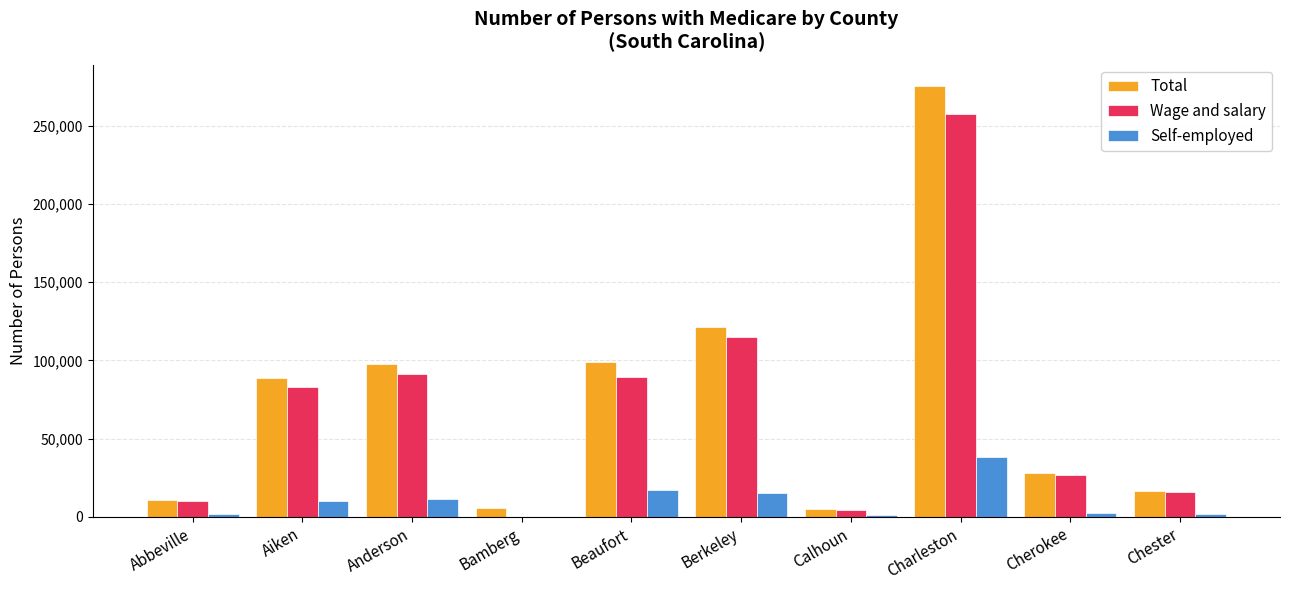

What is the total value across all series at Charleston?

570824